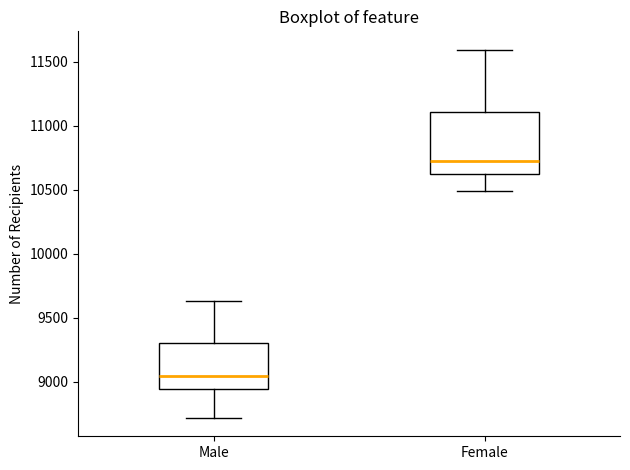

Reading left to right, transcribe this box plot: for each box, give where its median line is, the range the box spans, and where its two whiskers end, as read against the y-axis. The values are not printed on the chart, so give them approximately, as read against the axis.

Male: median 9050, box 8950 to 9300, whiskers 8700 to 9650
Female: median 10700, box 10650 to 11100, whiskers 10500 to 11600